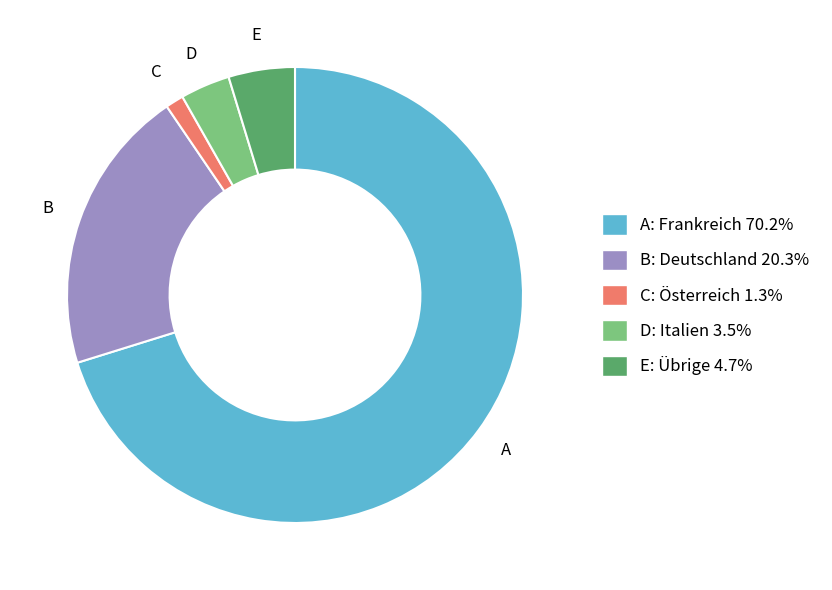

Do A: Frankreich 70.2% and B: Deutschland 20.3% together represent more than half of the pie?

Yes